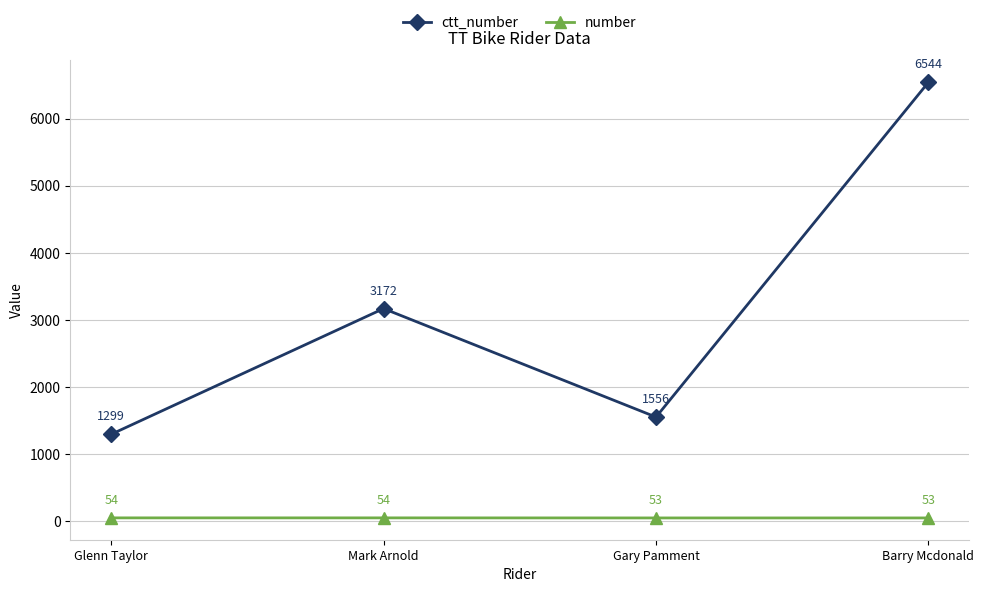

Which series has the largest total across all categories?

ctt_number